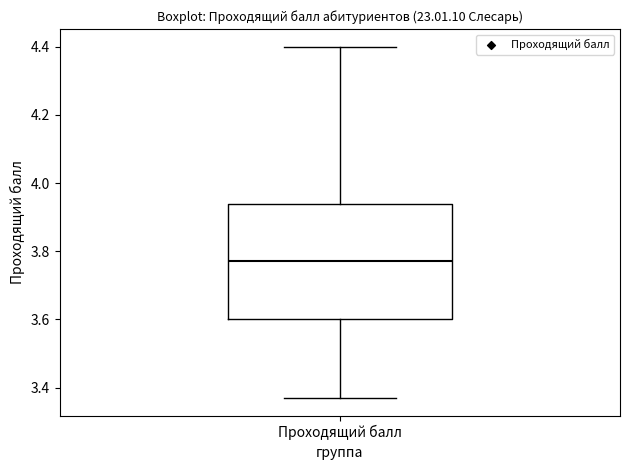

Where is the lower edge of the box for Проходящий балл on the y-axis? The values are not printed on the chart, so give them approximately, as read against the axis.

3.60